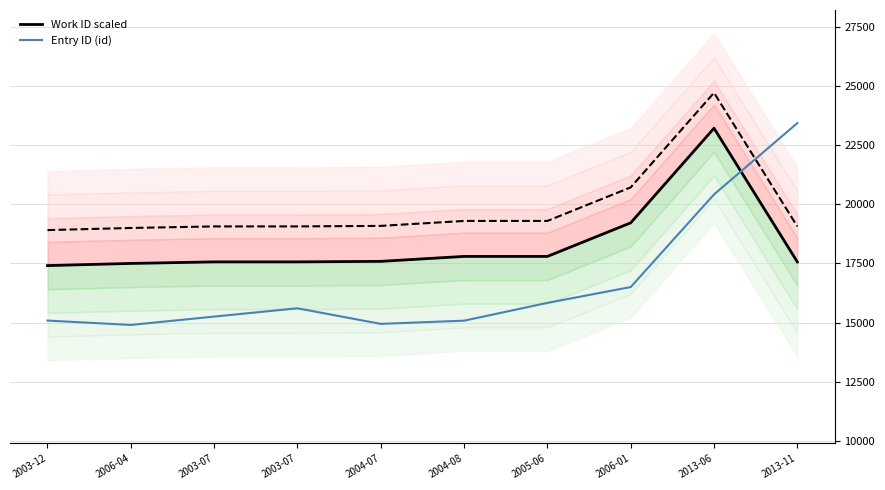

Which series changed the most between 2003-07 and 2004-08?

Work ID scaled